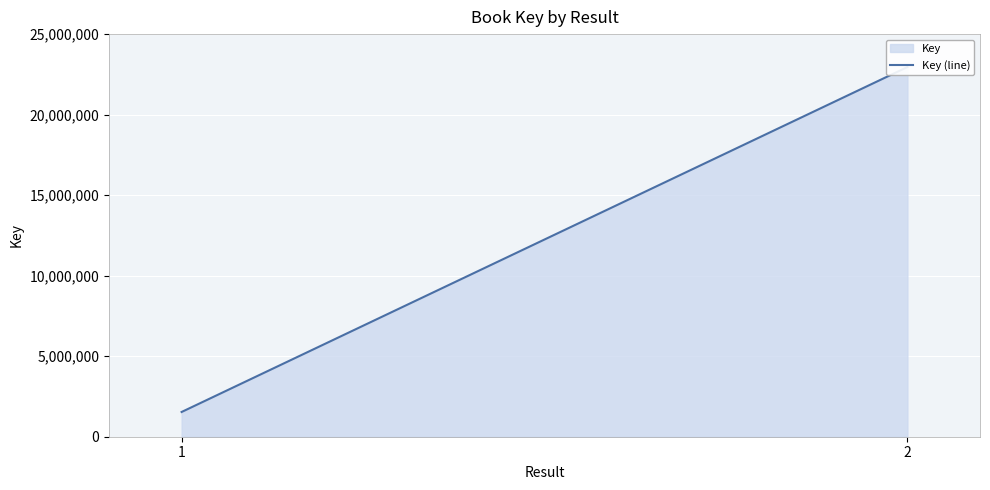

Between 2 and 1, which is larger?

2